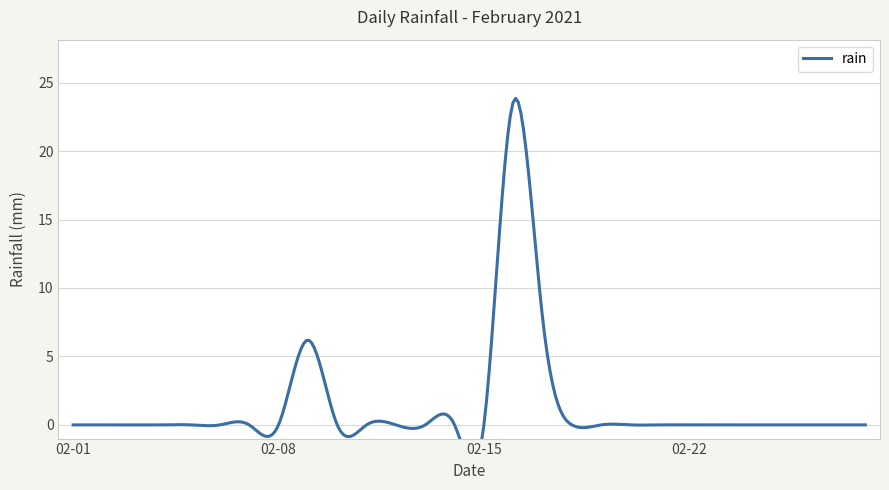

Where is the data nearest to the value 11?

2021-02-17